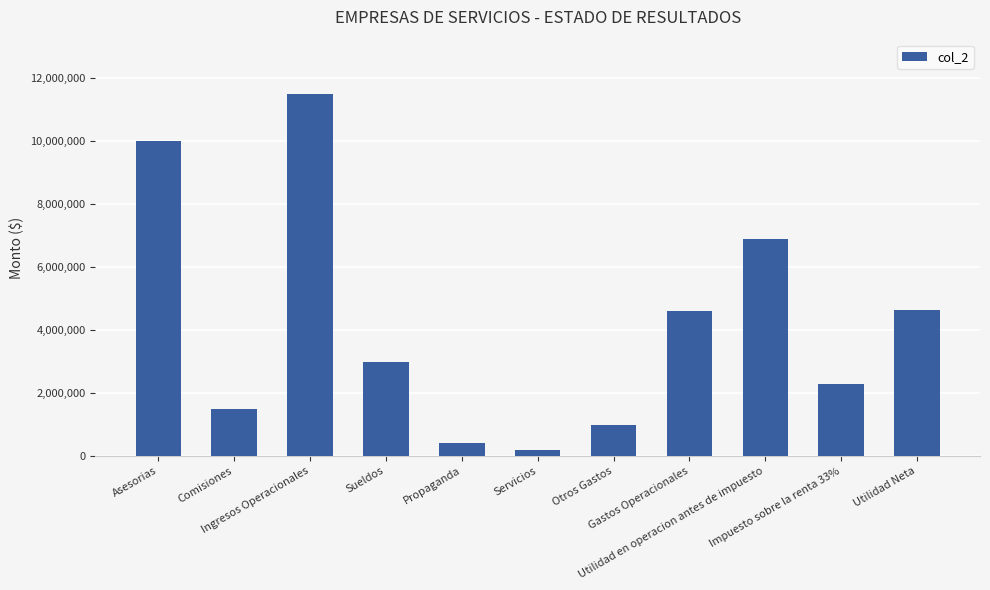

What is the value of the 2nd bar from the left?

1500000